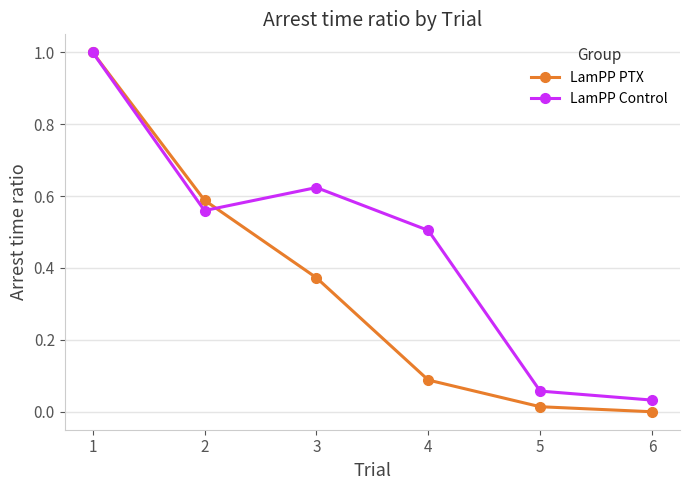

Rank the series by their average value, from lowest to highest.

LamPP PTX, LamPP Control